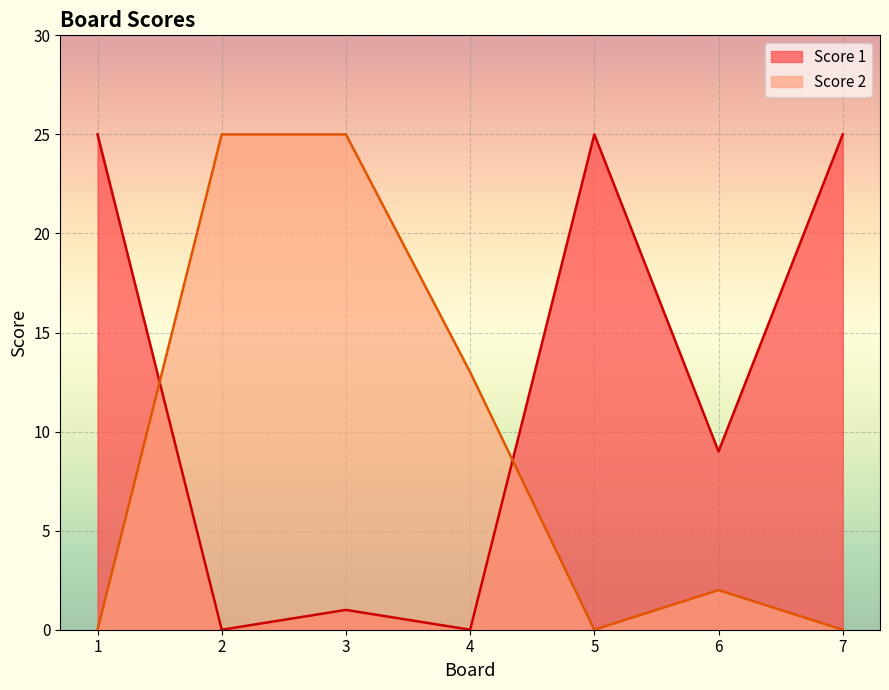

What is the difference between the second highest and second lowest values in the Score 1 series?

25